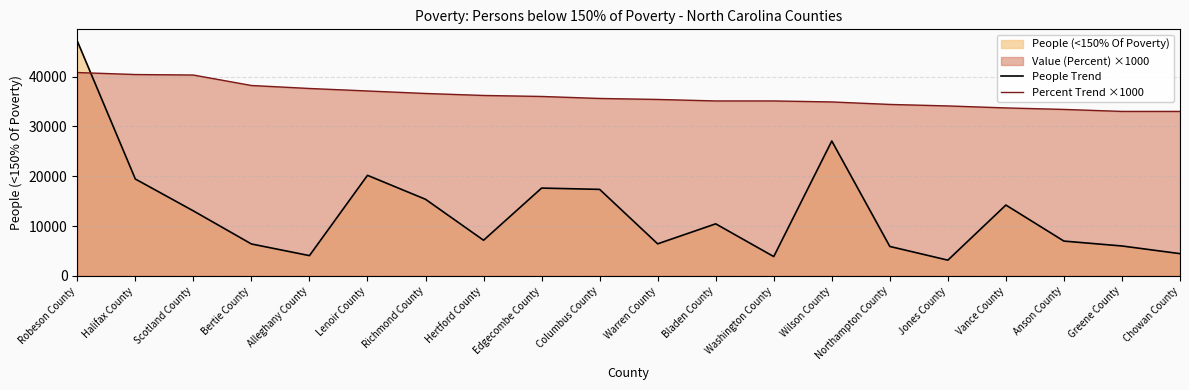

What is the label of the 4th point from the left?

Bertie County